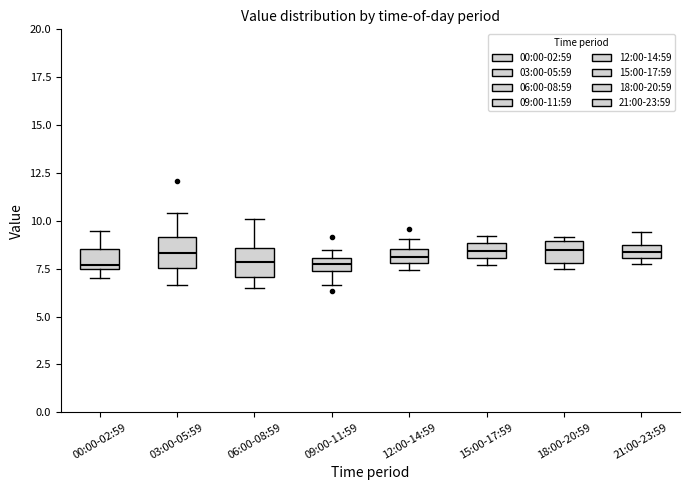

Where is the upper edge of the box for 09:00-11:59 on the y-axis? The values are not printed on the chart, so give them approximately, as read against the axis.

8.0